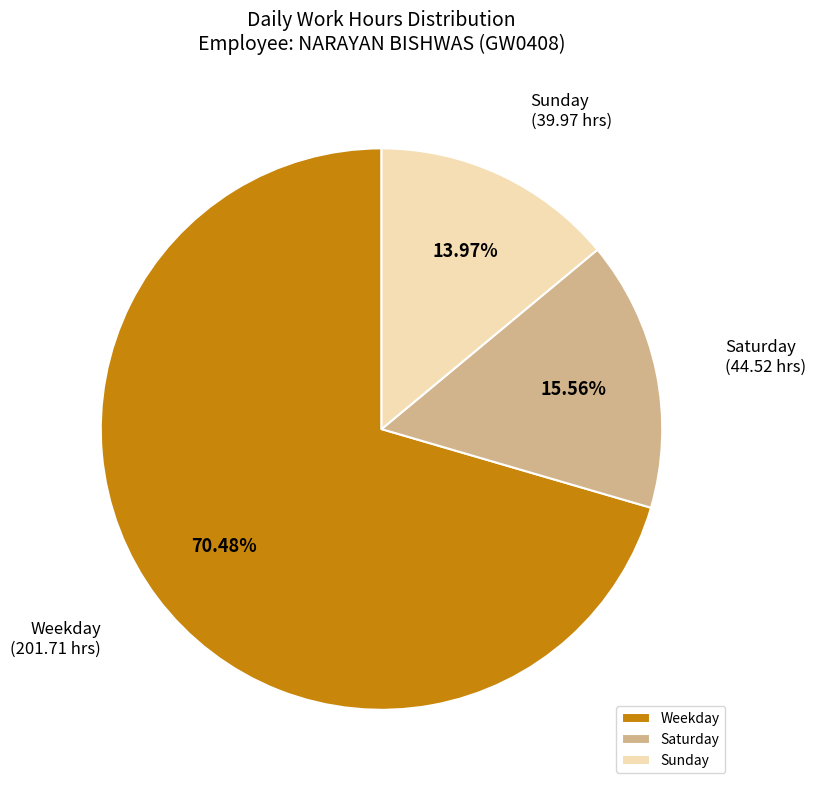

Is the sum of Saturday and Weekday greater than half?

Yes